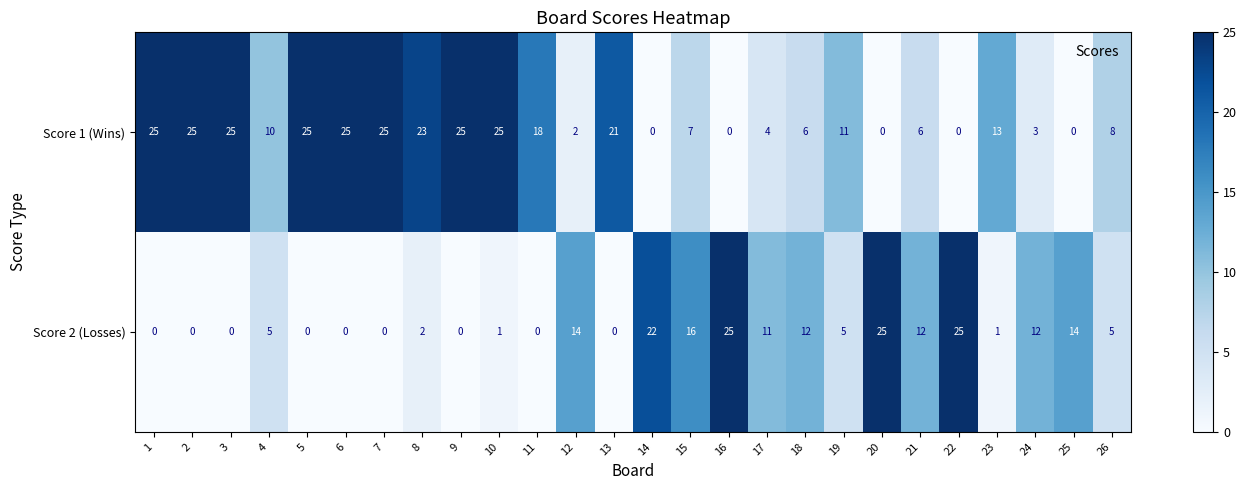

At which category is the sum across all series the highest?

10